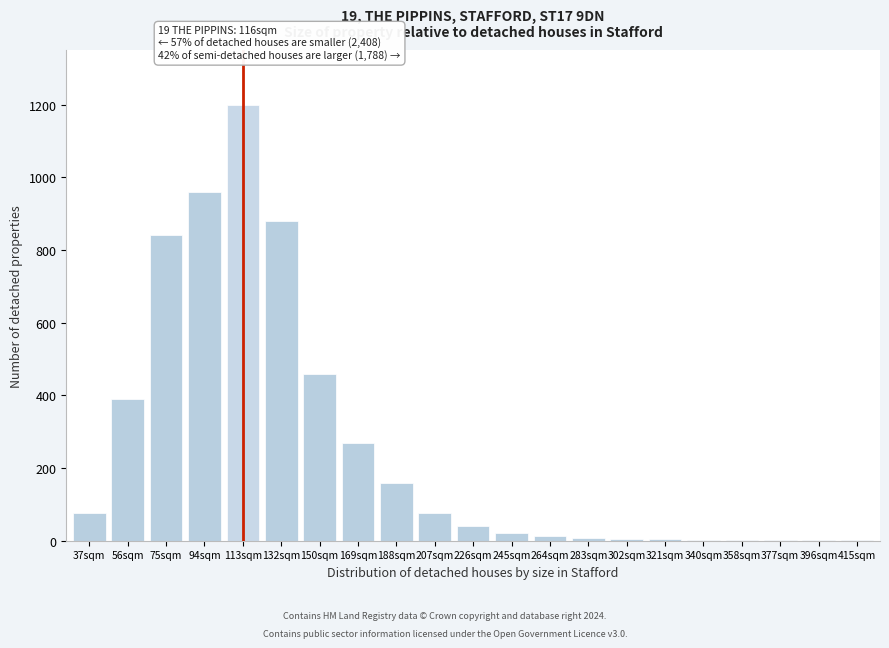

What is the maximum value shown in the chart?

1200